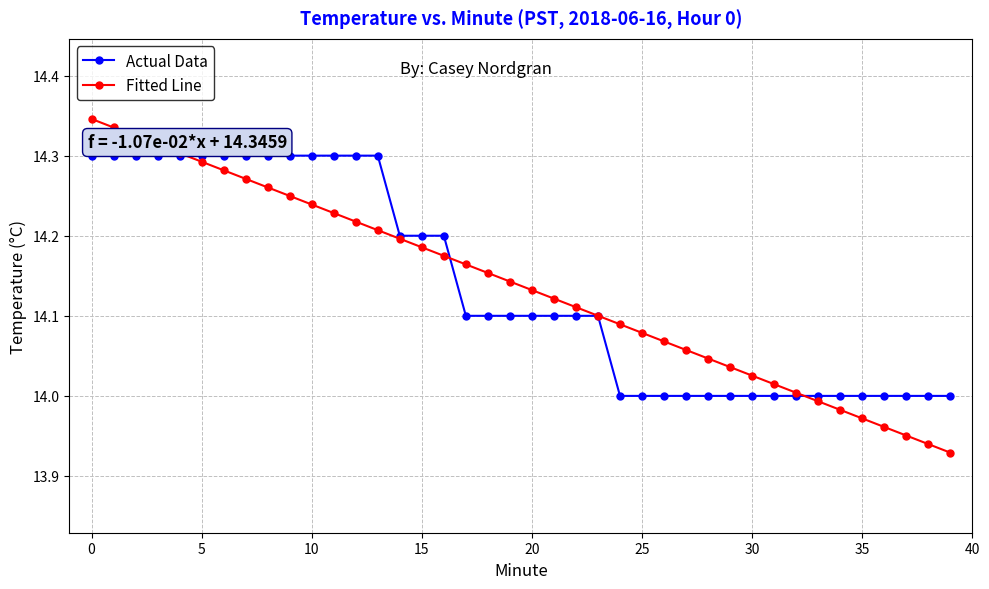

List the series in order of their peak value, lowest first.

Actual Data, Fitted Line